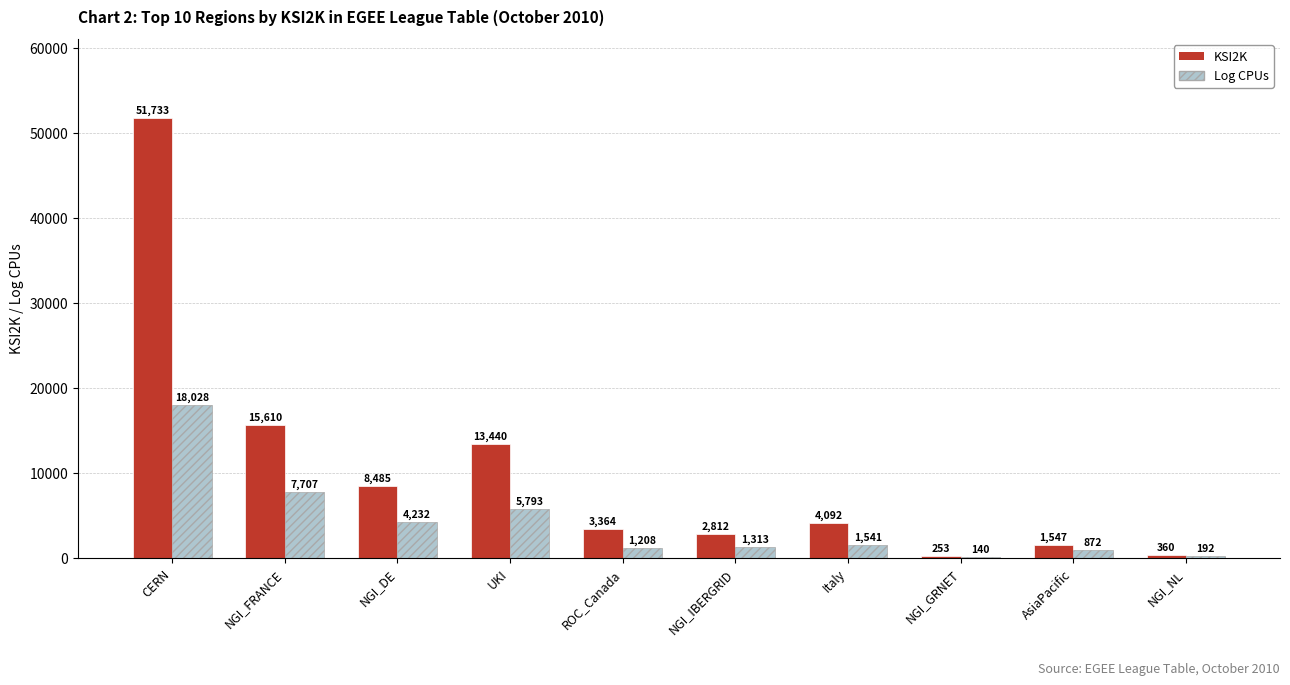

Count the number of data series in this chart.

2